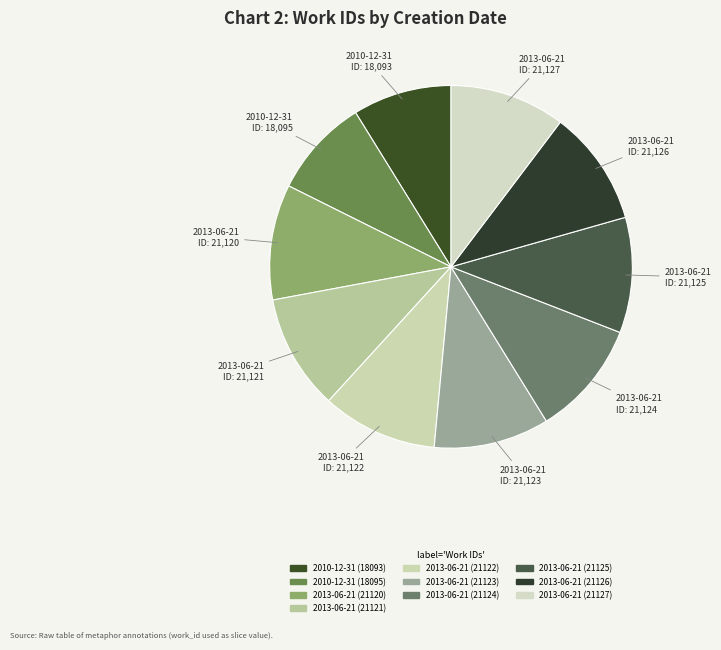

What percentage is the 2013-06-21 (21121) slice, to the nearest percent?

10%